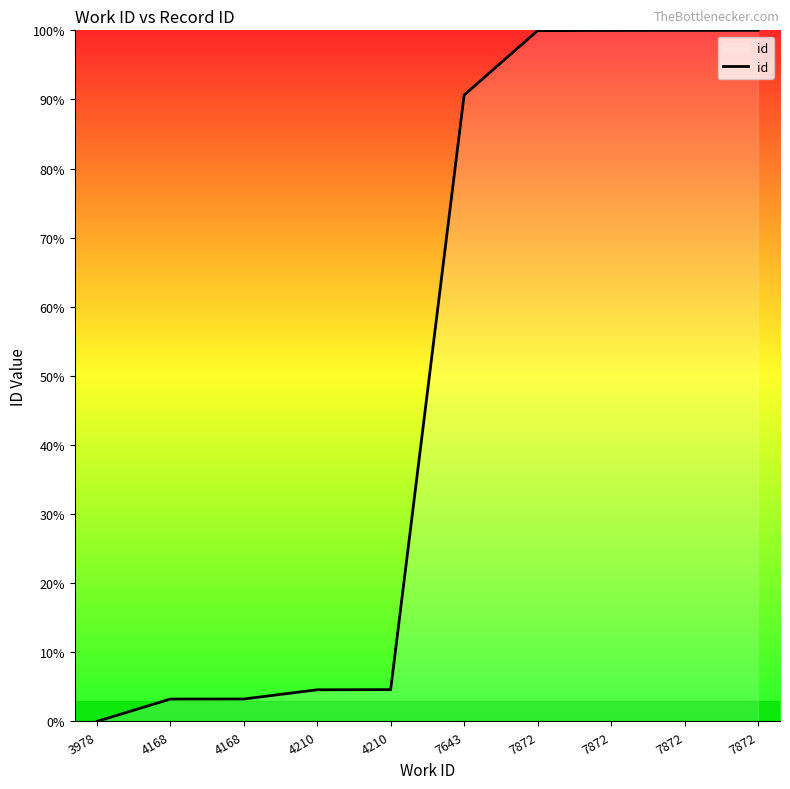

The chart shows a value of 1.8 at 4210. True or false?

False